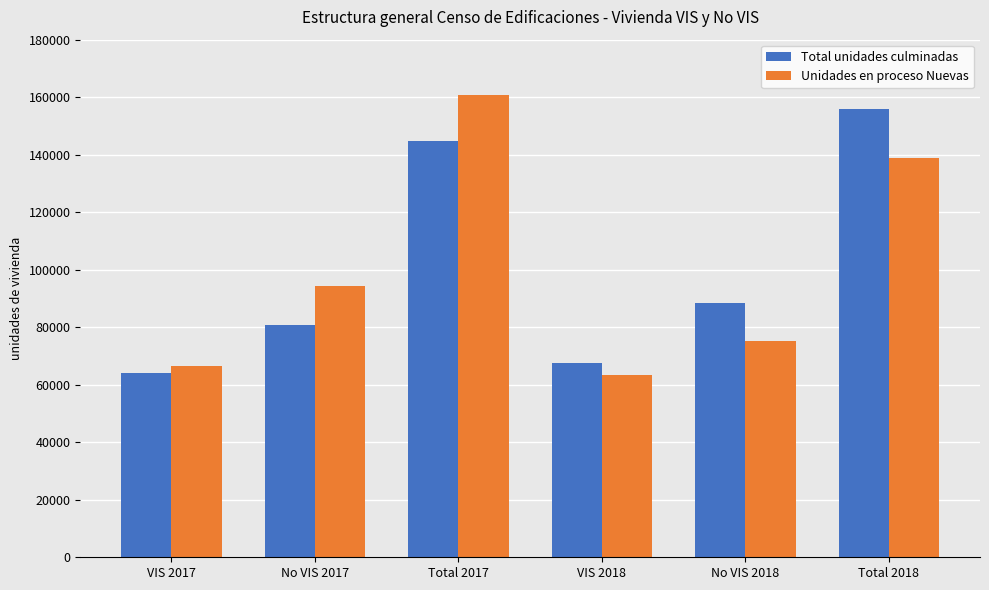

True or false: Total unidades culminadas has a value of 250779 at Total 2018.

False